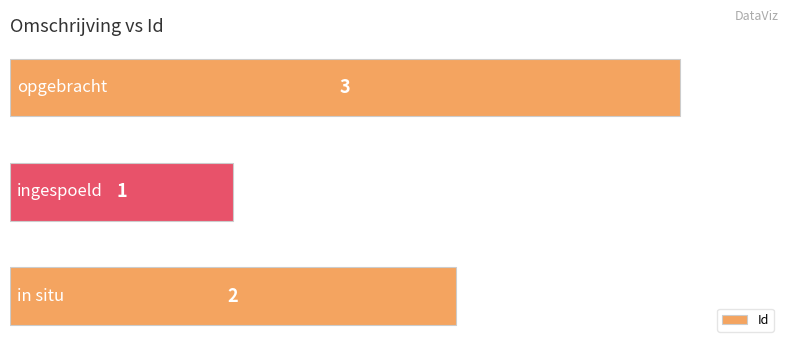

What is the sum of the values at ingespoeld and in situ?

3